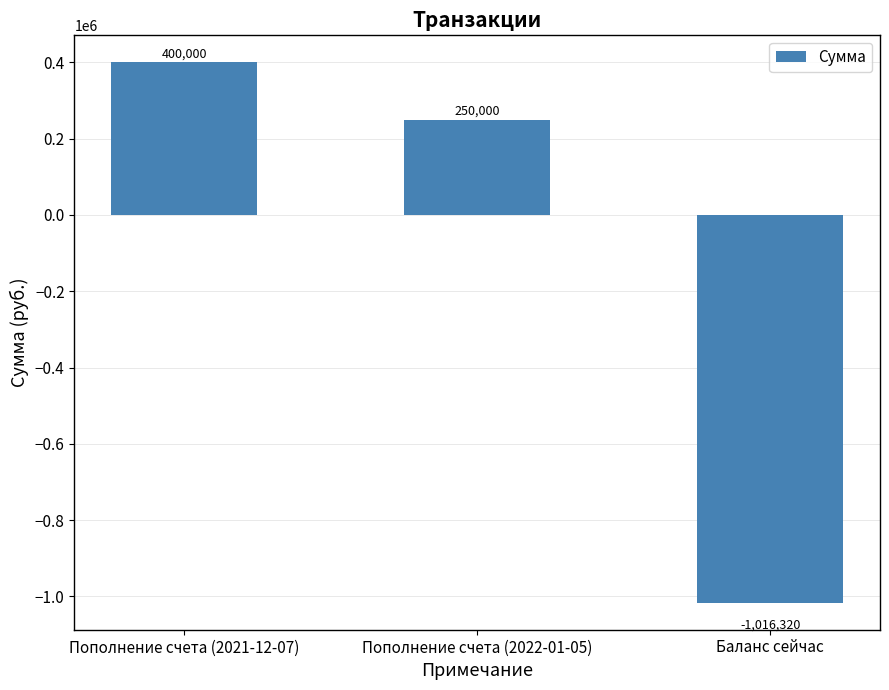

What is the label of the 2nd bar from the right?

Пополнение счета (2022-01-05)